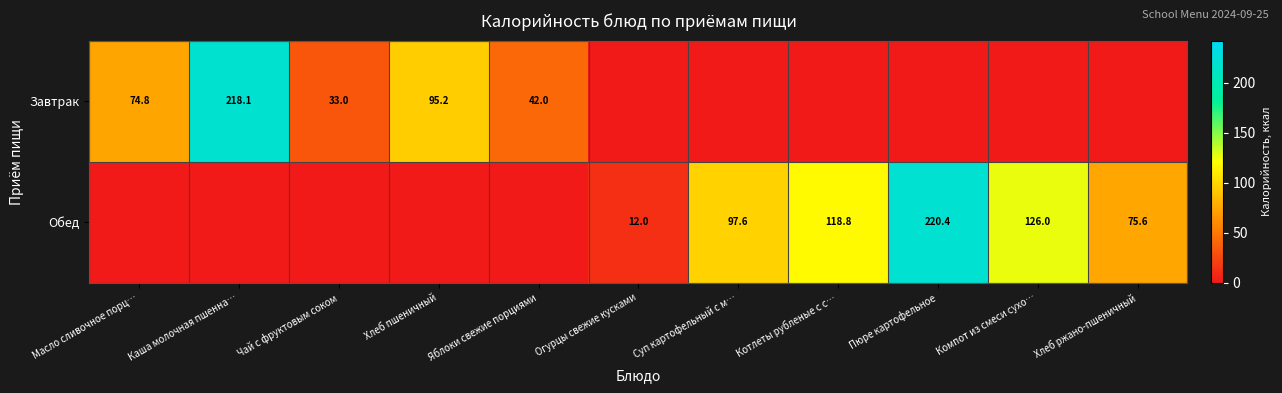

The value of Завтрак at Масло сливочное порц… is 74.8. True or false?

True